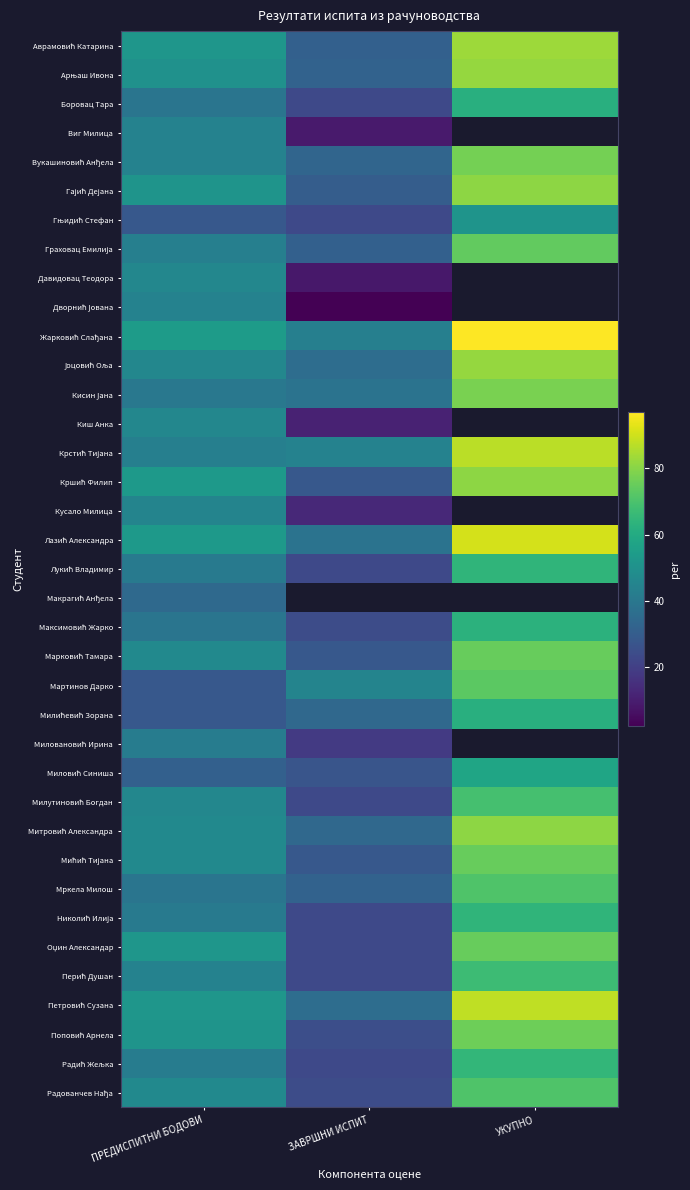

True or false: Боровац Тара has a value of 39.0 at ПРЕДИСПИТНИ БОДОВИ.

True